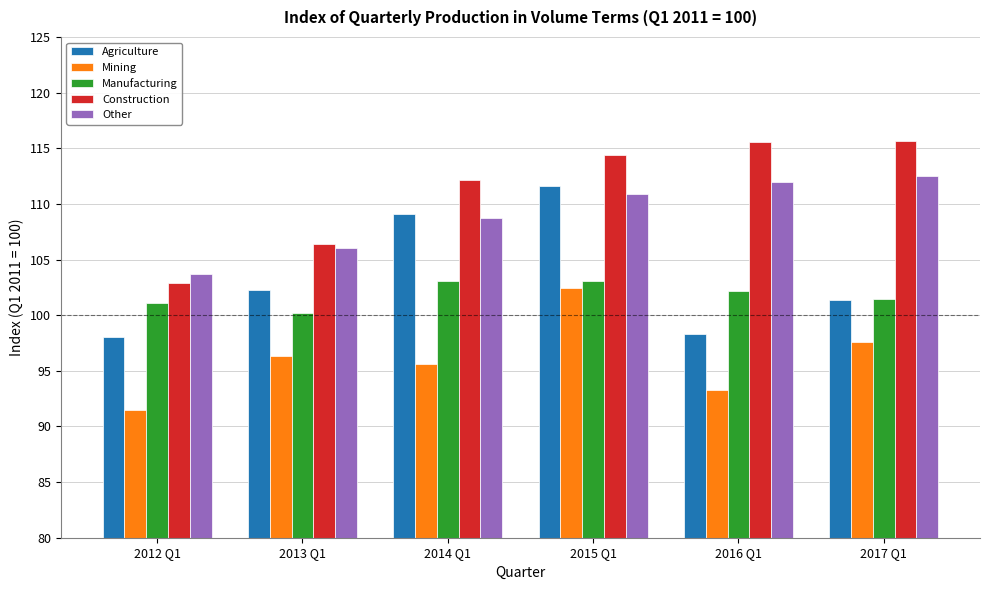

Is the value of Agriculture at 2016 Q1 greater than the value of Construction at 2016 Q1?

No